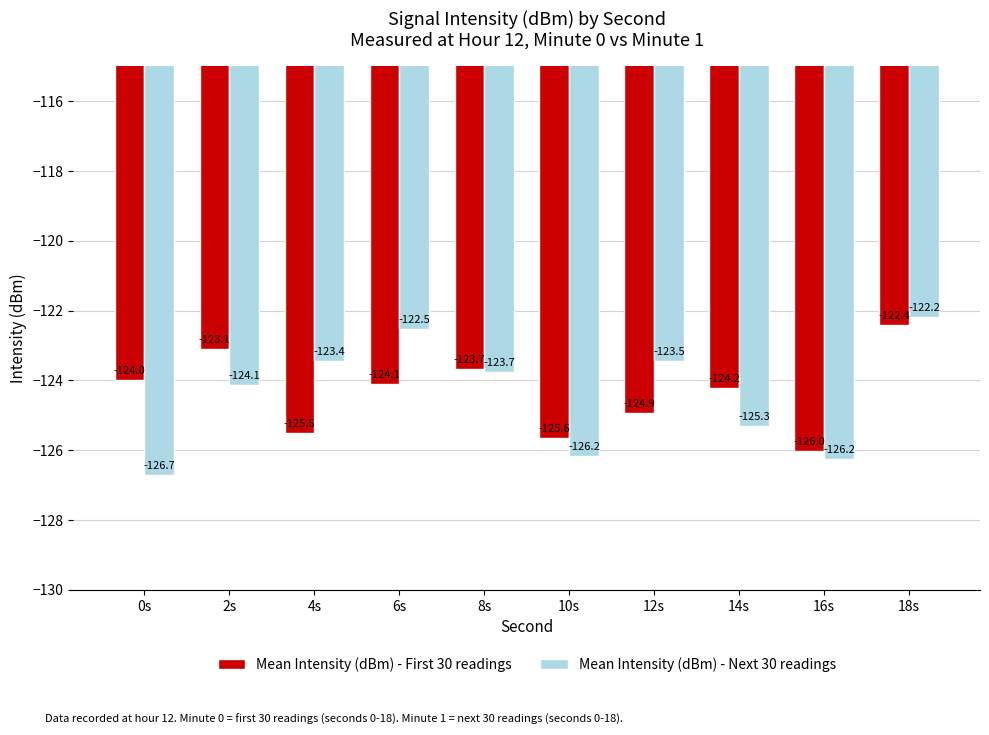

True or false: Mean Intensity (dBm) - Next 30 readings has a value of -28.5 at 10s.

False